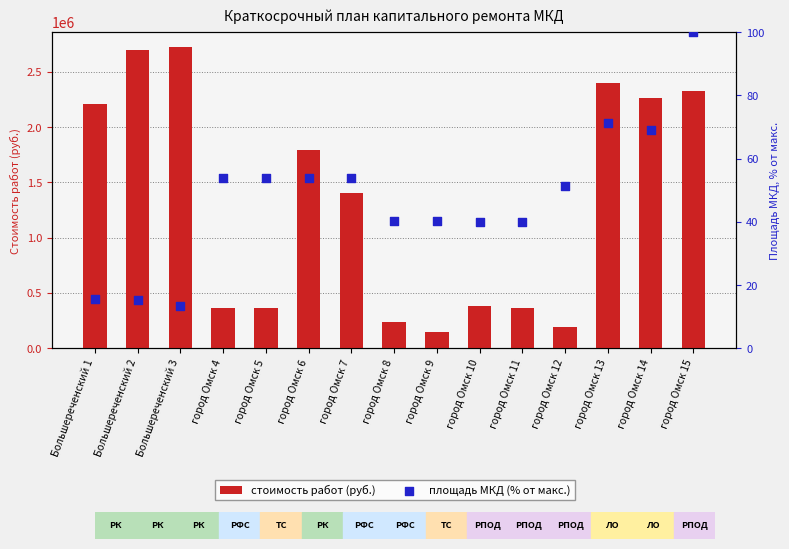

Which series has the largest total across all categories?

стоимость работ (руб.)